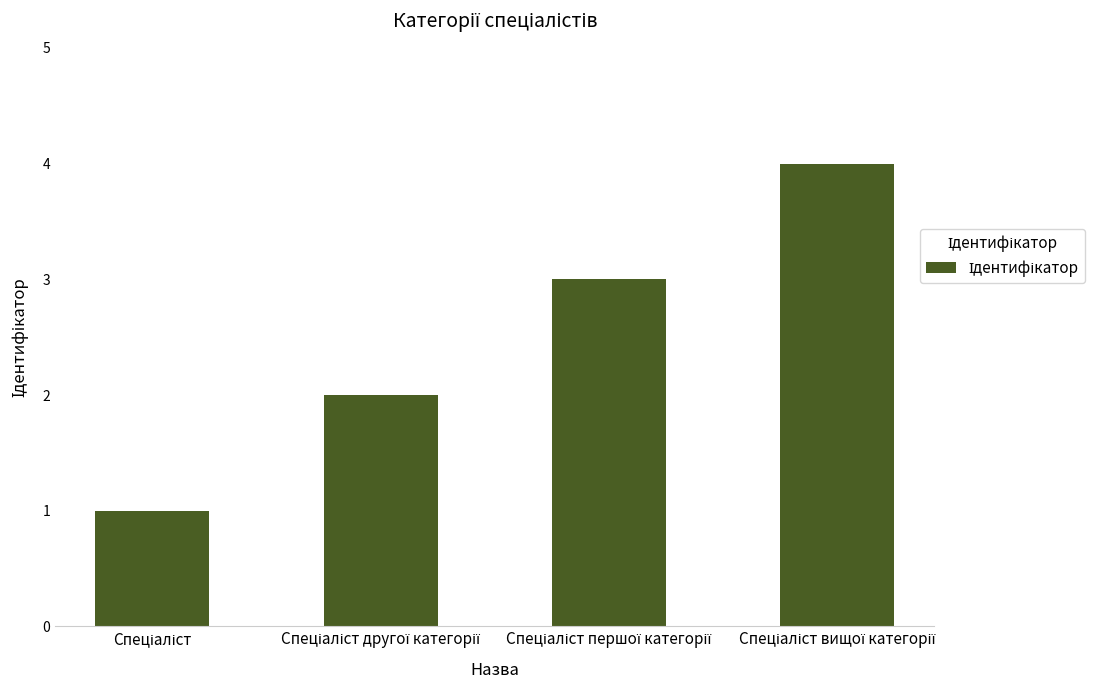

What is the maximum value shown in the chart?

4